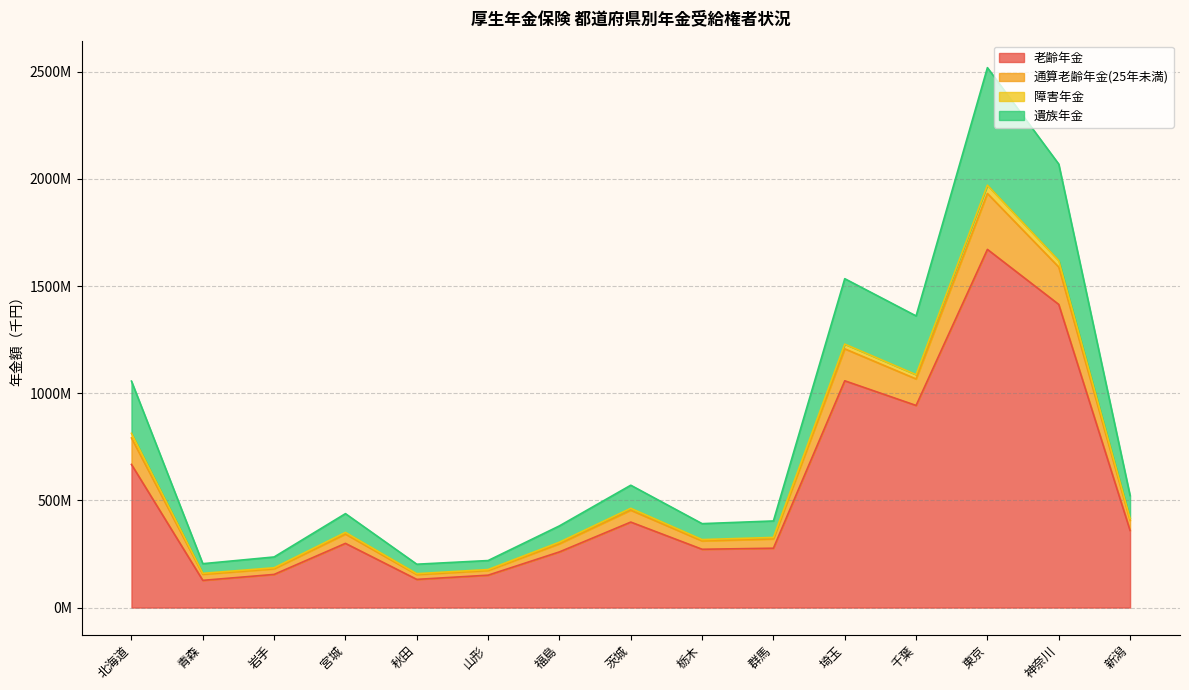

Is the value of 通算老齢年金(25年未満) at 栃木 greater than the value of 老齢年金 at 北海道?

No